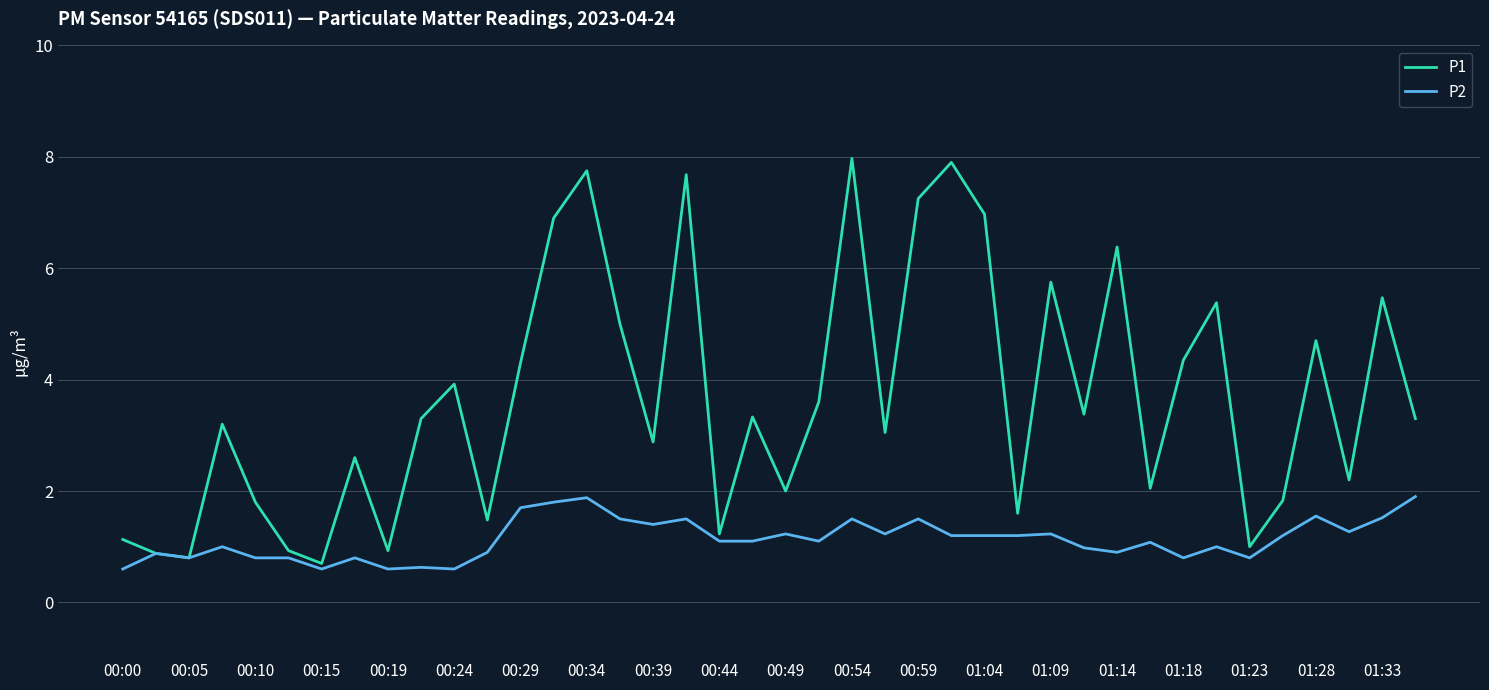

Does the chart have visible grid lines?

Yes